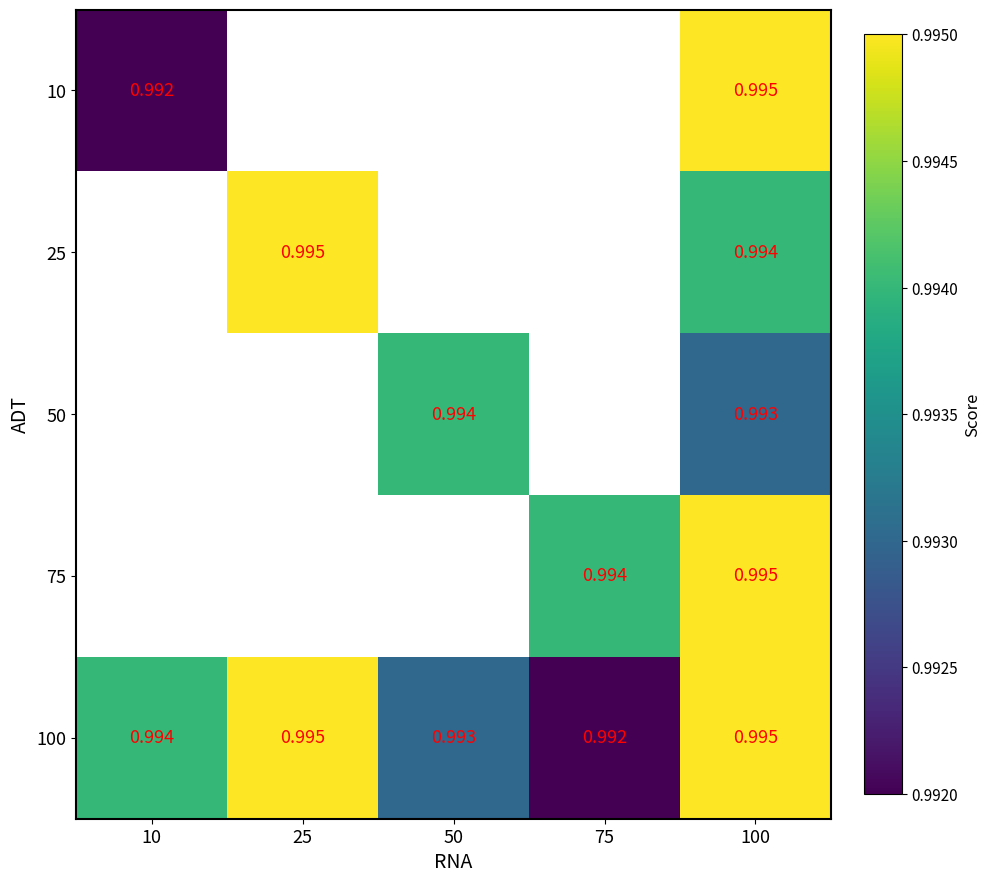

Which series has the largest total across all categories?

100